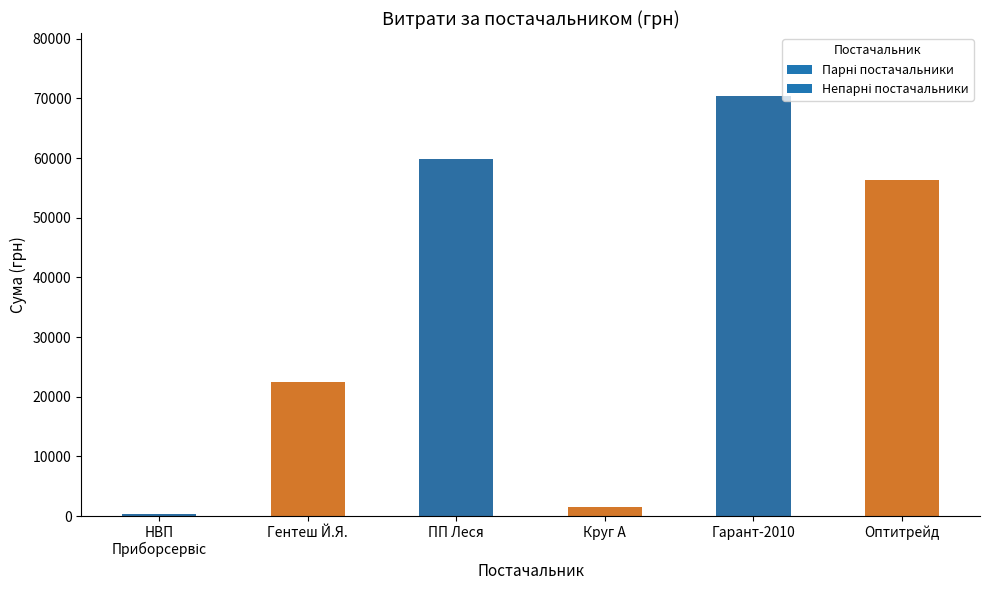

What is the difference between the maximum and minimum values?

70000.3